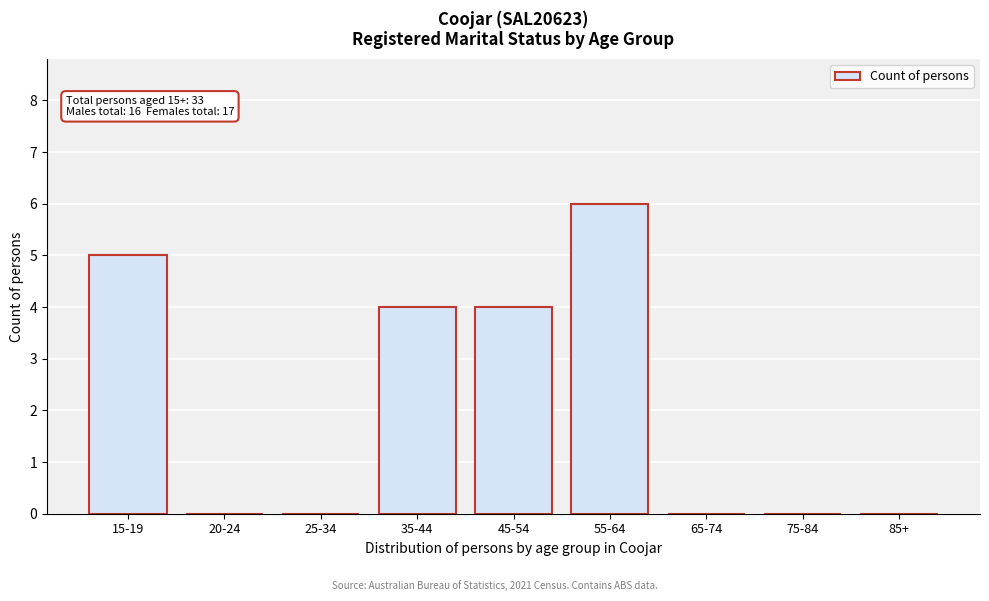

Reading left to right, transcribe all the data shown in this chart.

15-19=5	20-24=0	25-34=0	35-44=4	45-54=4	55-64=6	65-74=0	75-84=0	85+=0